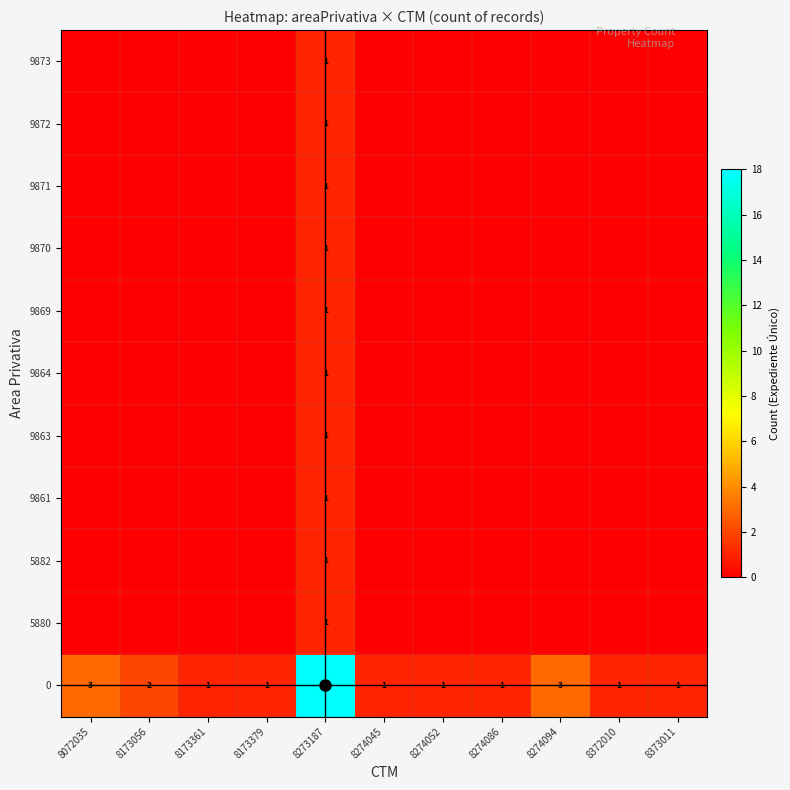

True or false: 9871 has a value of 0 at 8173379.

True